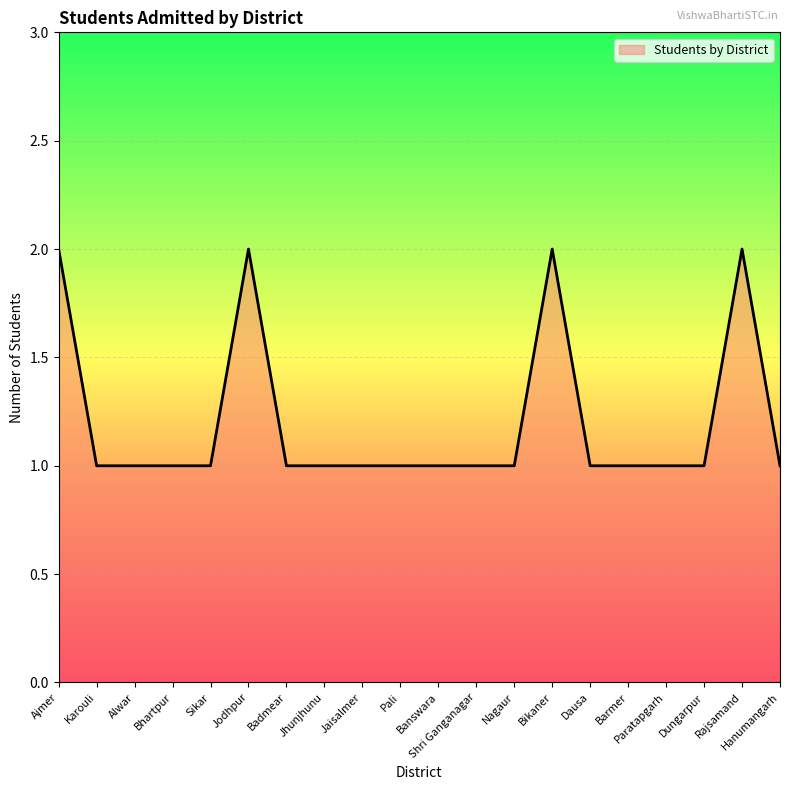

Reading right to left, list all the values displayed in this chart.

Hanumangarh=1	Rajsamand=2	Dungarpur=1	Paratapgarh=1	Barmer=1	Dausa=1	Bikaner=2	Nagaur=1	Shri Ganganagar=1	Banswara=1	Pali=1	Jaisalmer=1	Jhunjhunu=1	Badmear=1	Jodhpur=2	Sikar=1	Bhartpur=1	Alwar=1	Karouli=1	Ajmer=2